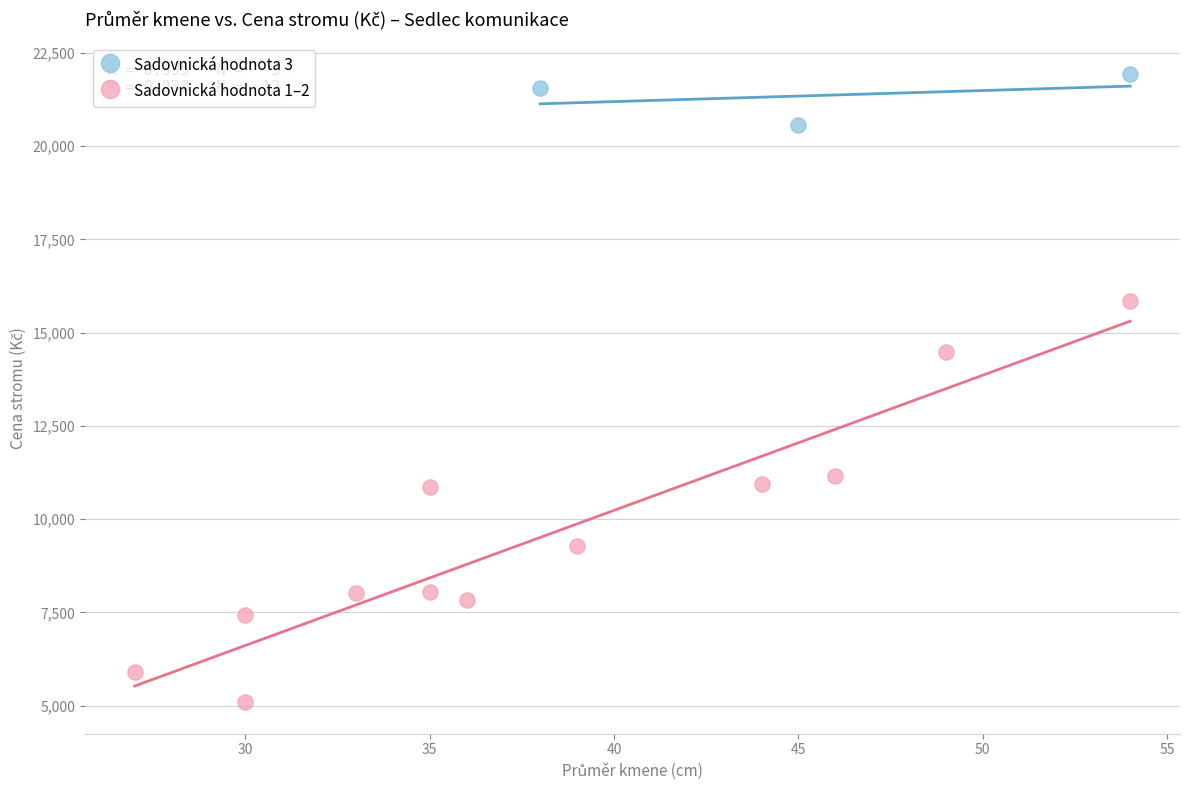

Which series reaches the maximum Y coordinate?

Sadovnická hodnota 3